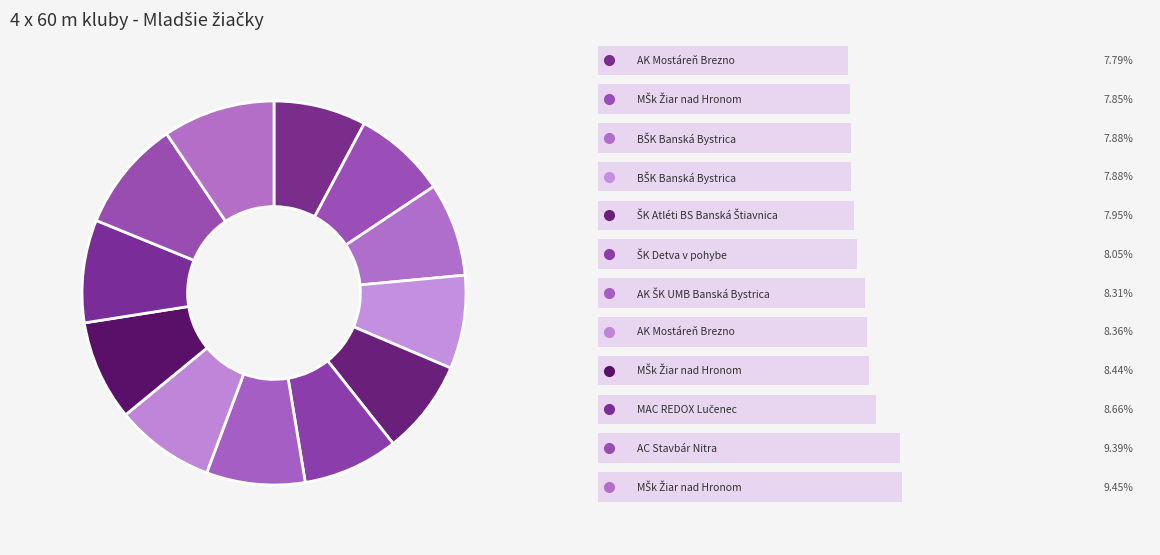

What is the largest slice in the pie chart?

MŠk Žiar nad Hronom (3)